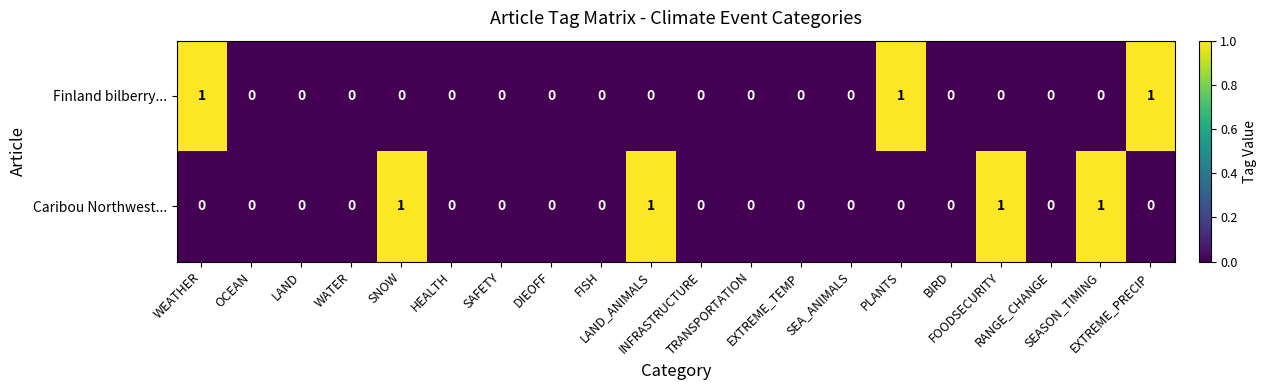

Count the Finland bilberry... values in the range 0 to 1.

20